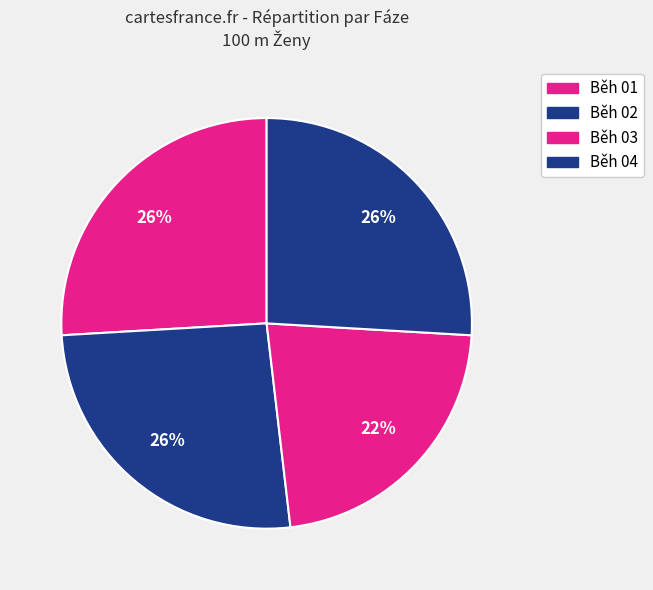

Is the sum of Běh 03 and Běh 04 greater than half?

No